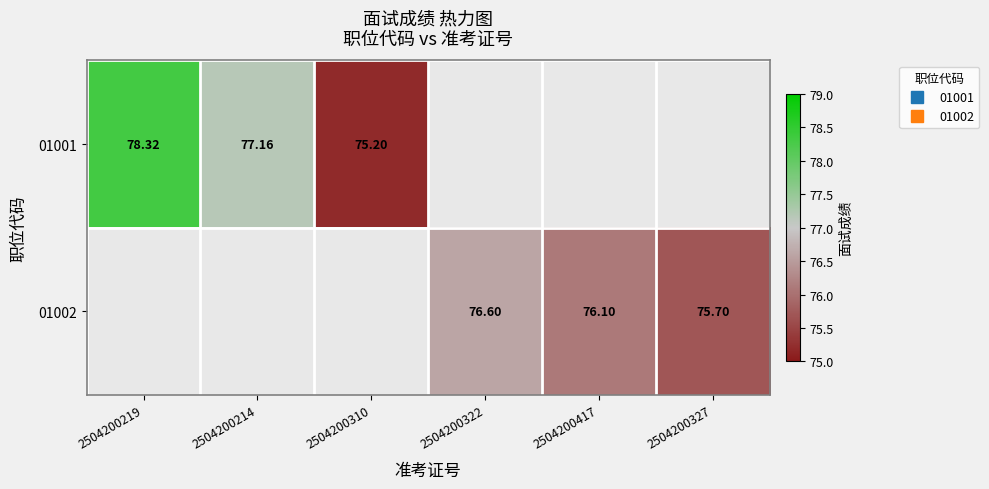

Which label corresponds to the largest value in the chart?

2504200219